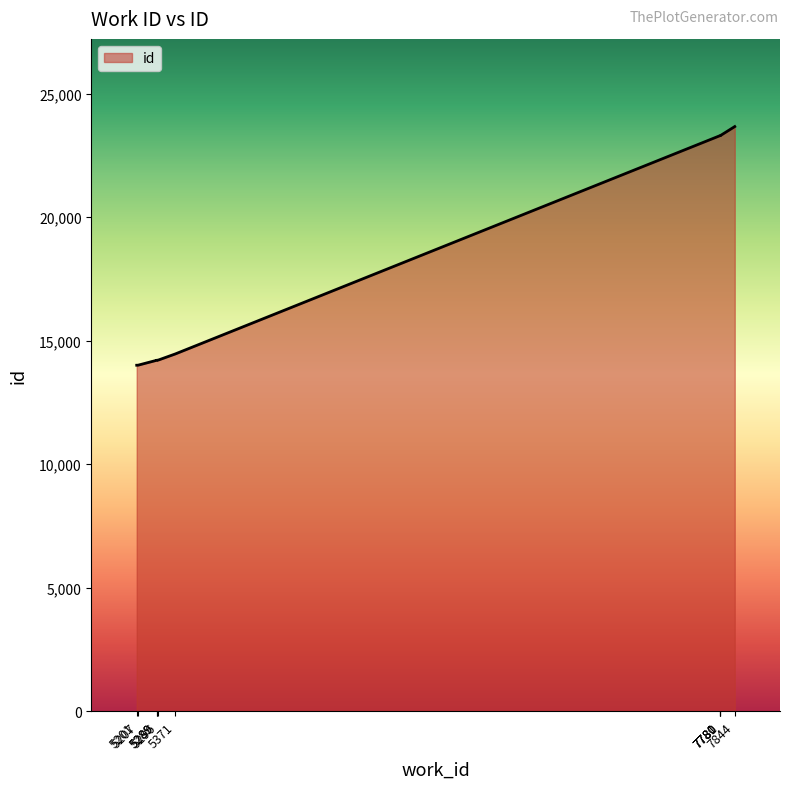

Count the number of values greater than 14464.

4